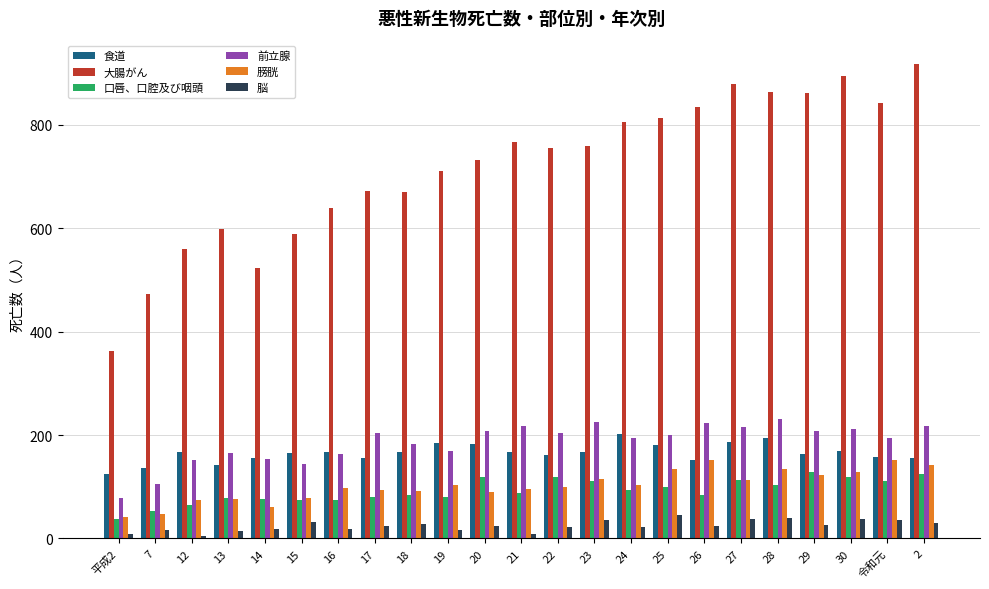

What is the average value of the 膀胱 series?

102